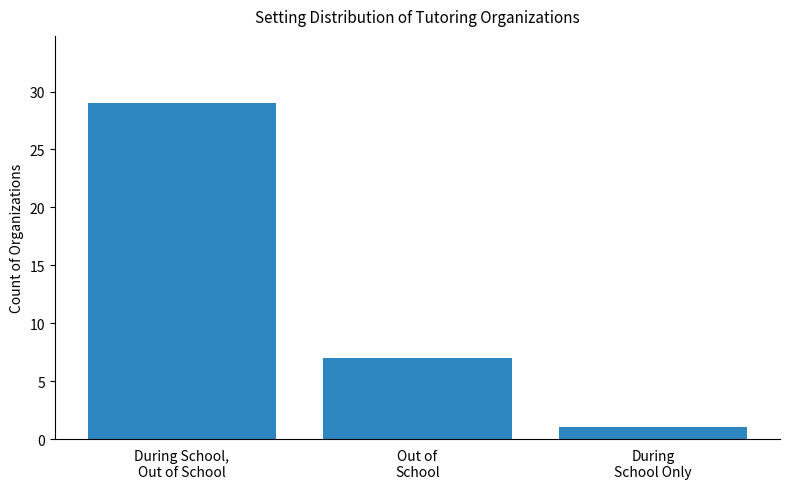

Where does the data first go above 7?

During School,
Out of School